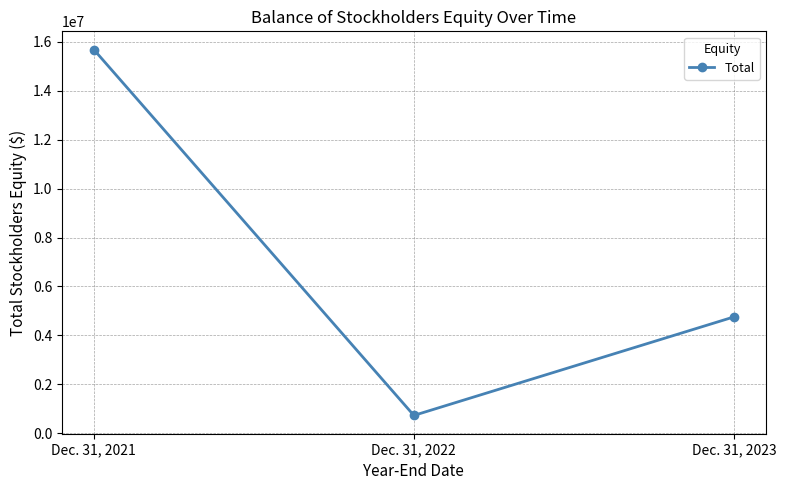

List the labels in order of value, smallest first.

Dec. 31, 2022, Dec. 31, 2023, Dec. 31, 2021